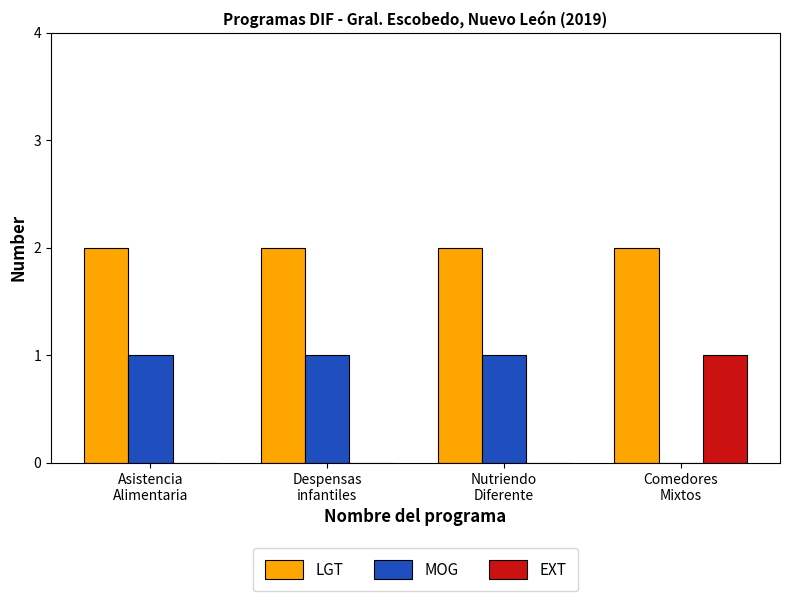

Which series has the largest total across all categories?

LGT